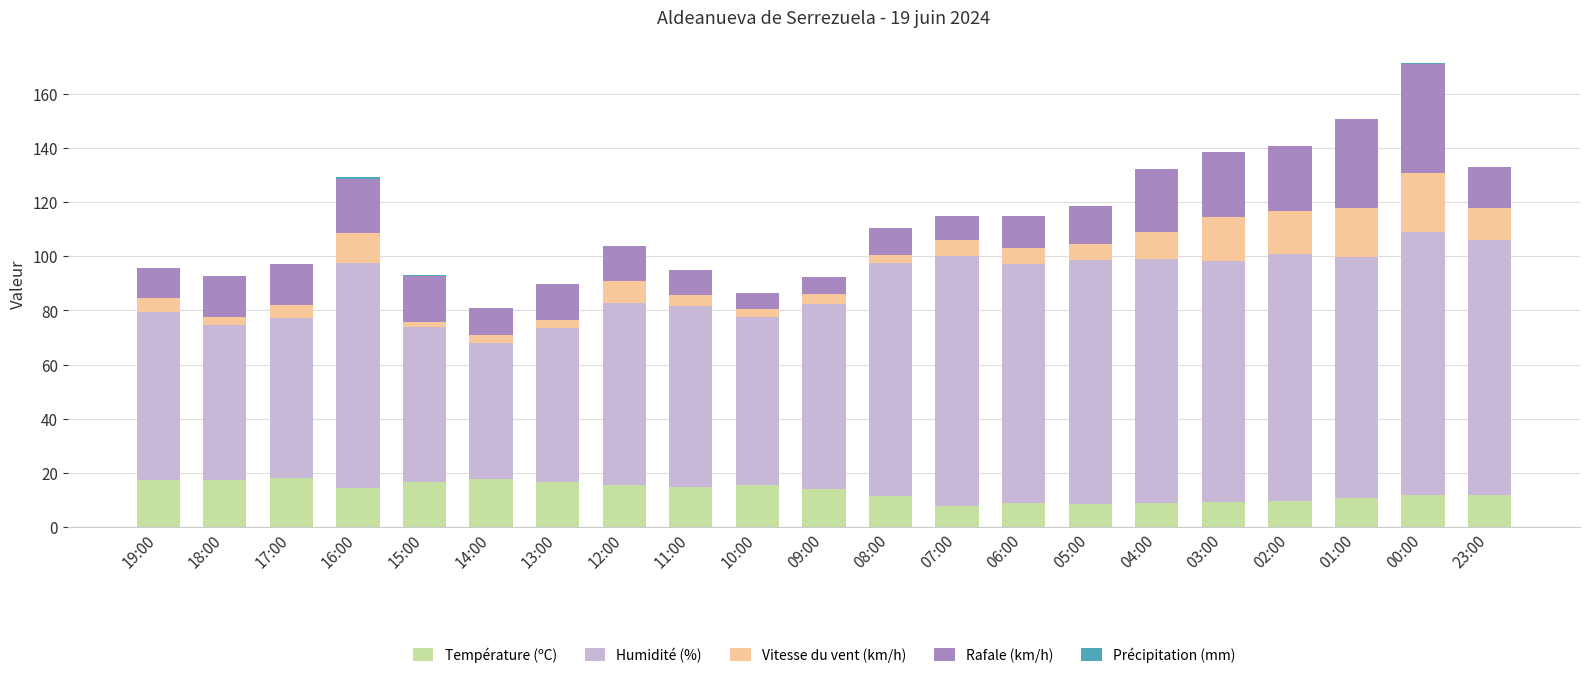

The value of Température (ºC) at 10:00 is 26.4. True or false?

False